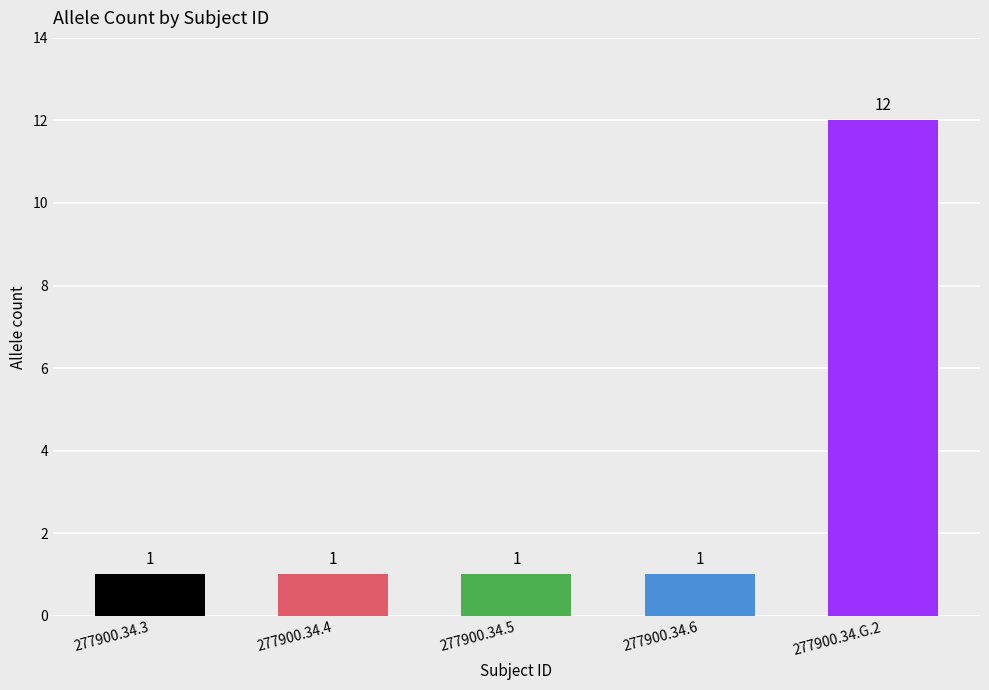

Reading left to right, transcribe all the data shown in this chart.

277900.34.3=1	277900.34.4=1	277900.34.5=1	277900.34.6=1	277900.34.G.2=12